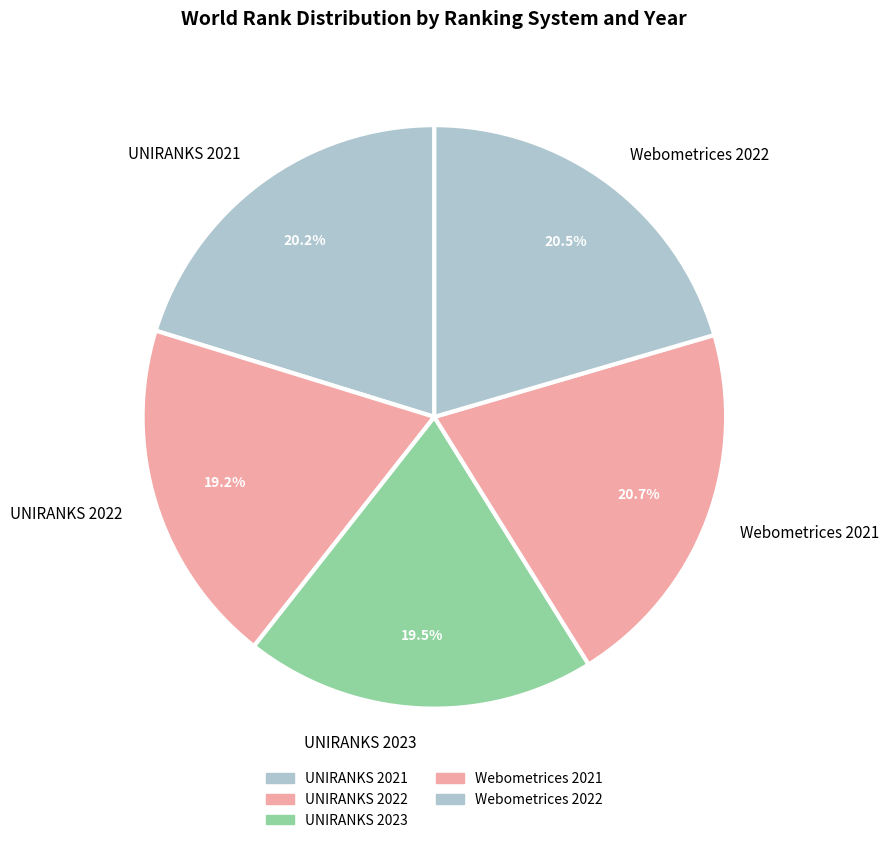

Does UNIRANKS 2022 account for over 50% of the chart?

No